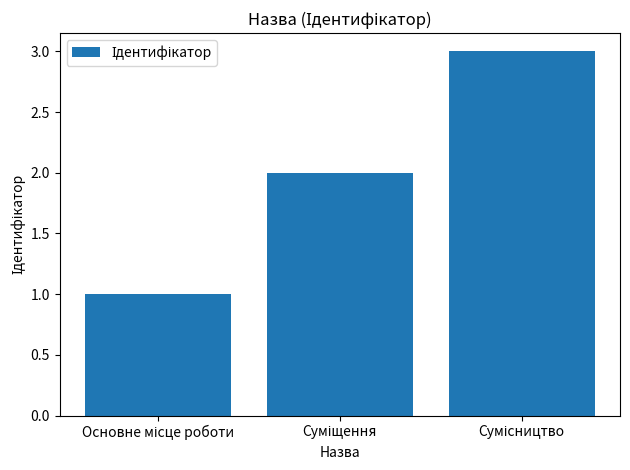

Does the chart contain any negative values?

No